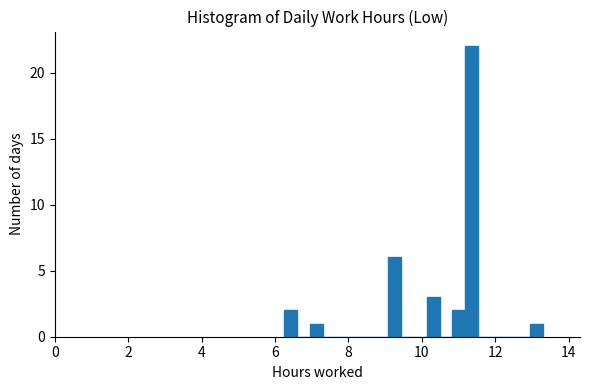

Around what value on the x-axis is the tallest bar? Give the approximate position of its centre, as read against the axis.

11.4